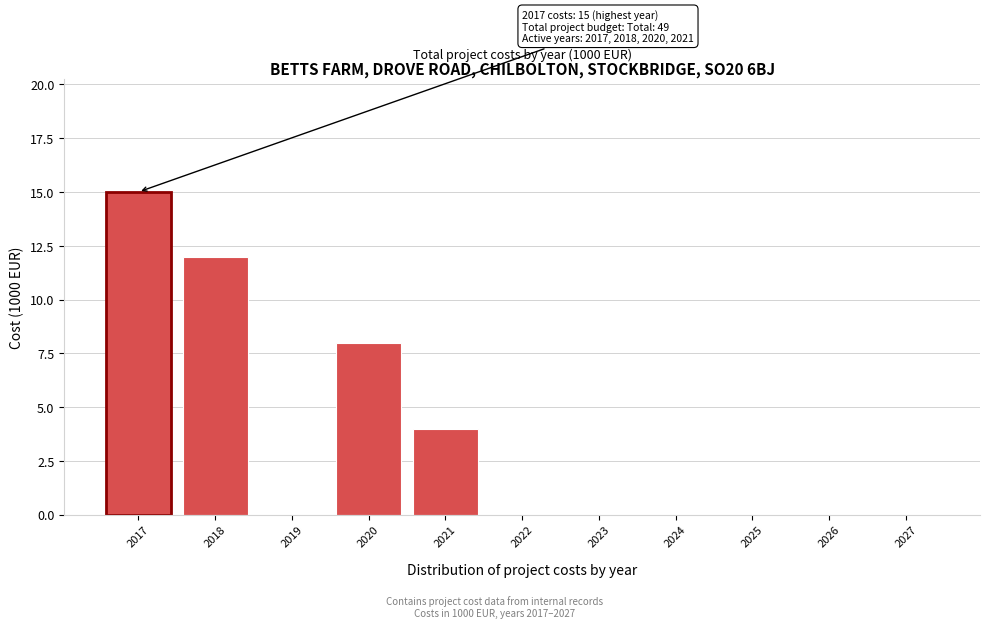

Reading right to left, list all the values displayed in this chart.

2027=0	2026=0	2025=0	2024=0	2023=0	2022=0	2021=4	2020=8	2019=0	2018=12	2017=15